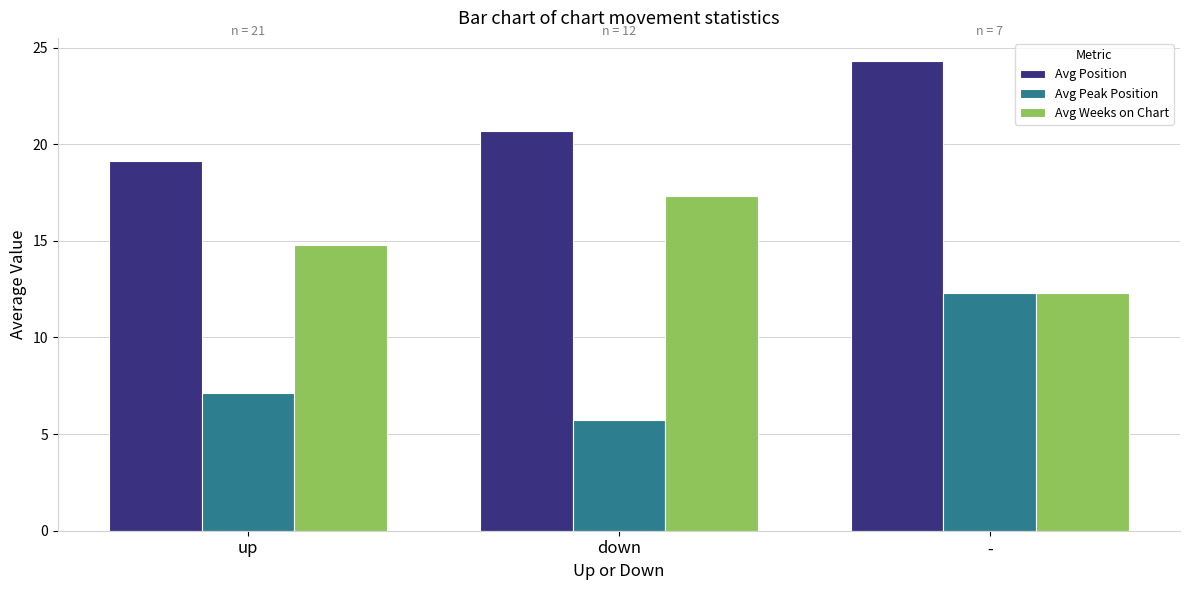

Between down and -, which series saw the biggest shift?

Avg Peak Position